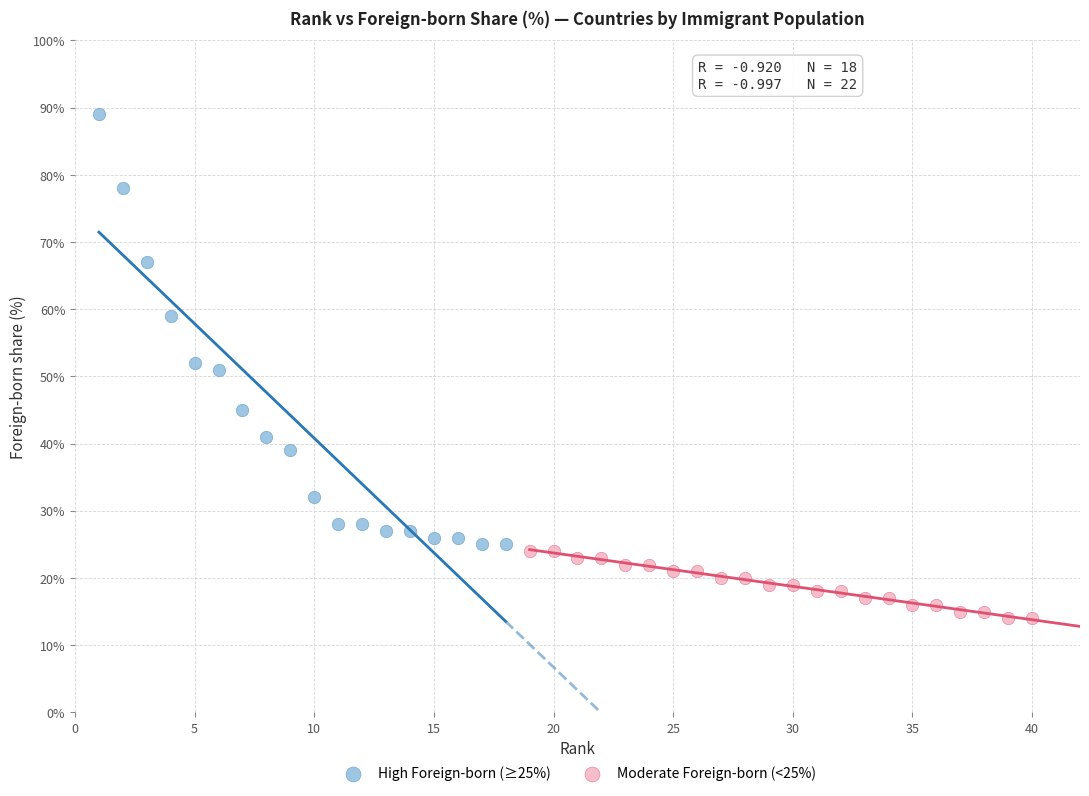

Which series has the widest spread of Y values?

High Foreign-born (≥25%)